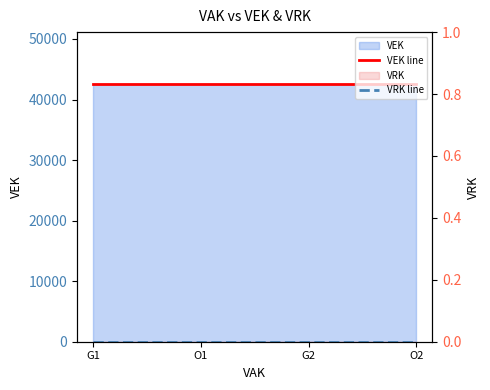

Reading right to left, list all the values displayed in this chart.

VEK line: 42611	42611	42611	42611
VRK line: 0	0	0	0